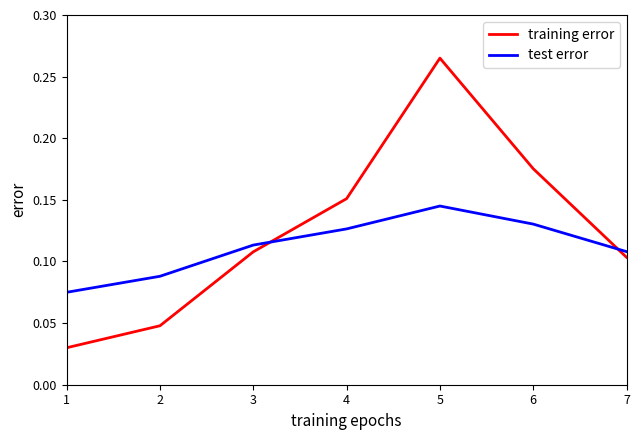

True or false: training error and test error cross at least once.

True